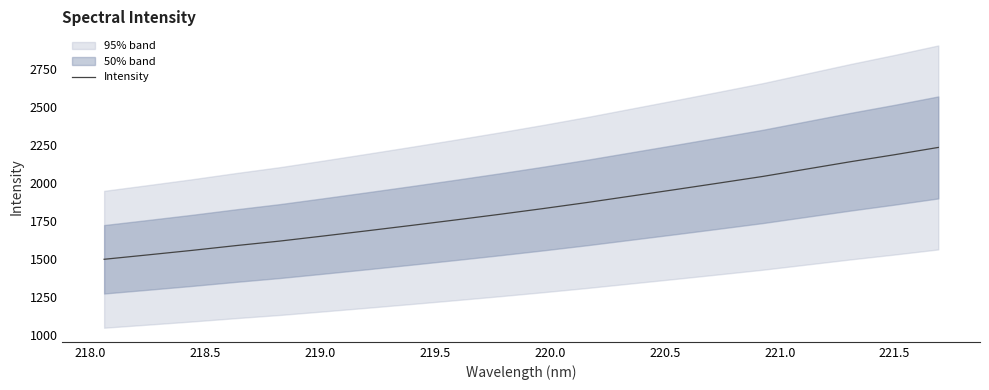

What is the highest value of the Intensity series?

2232.3